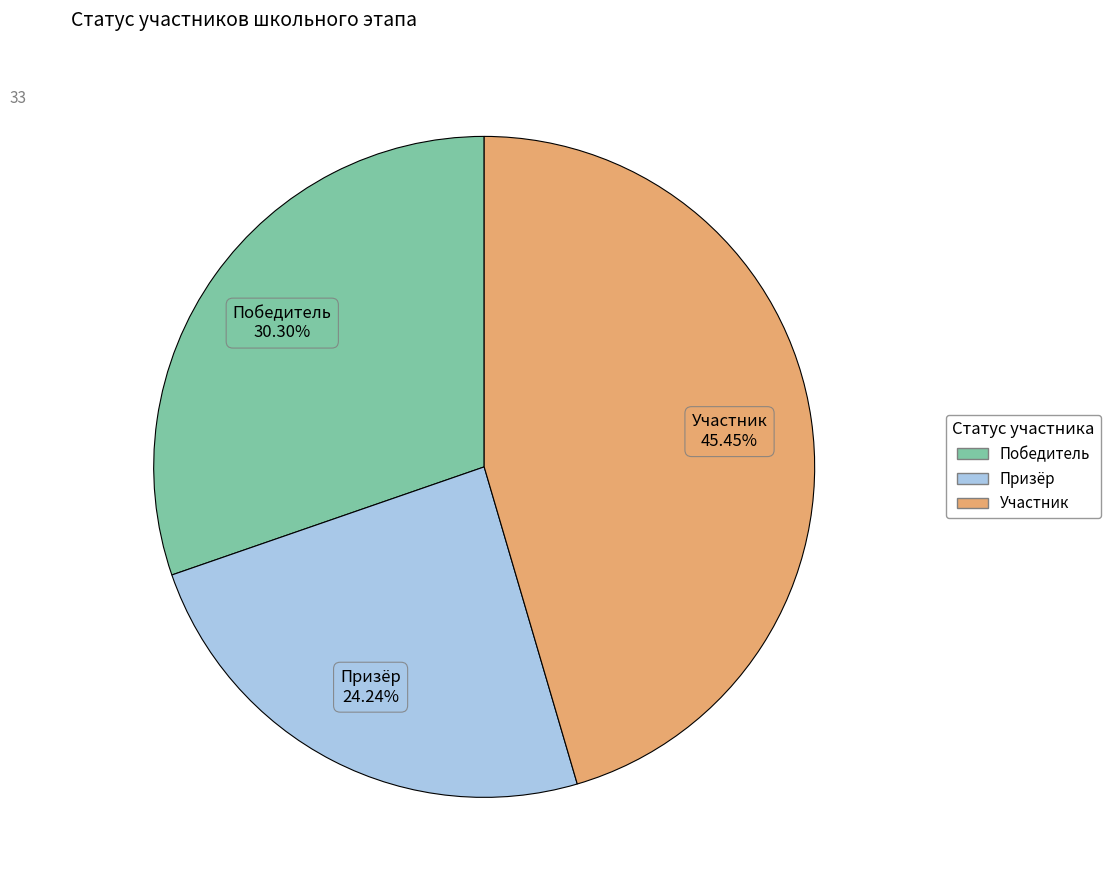

Does Призёр account for over 50% of the chart?

No